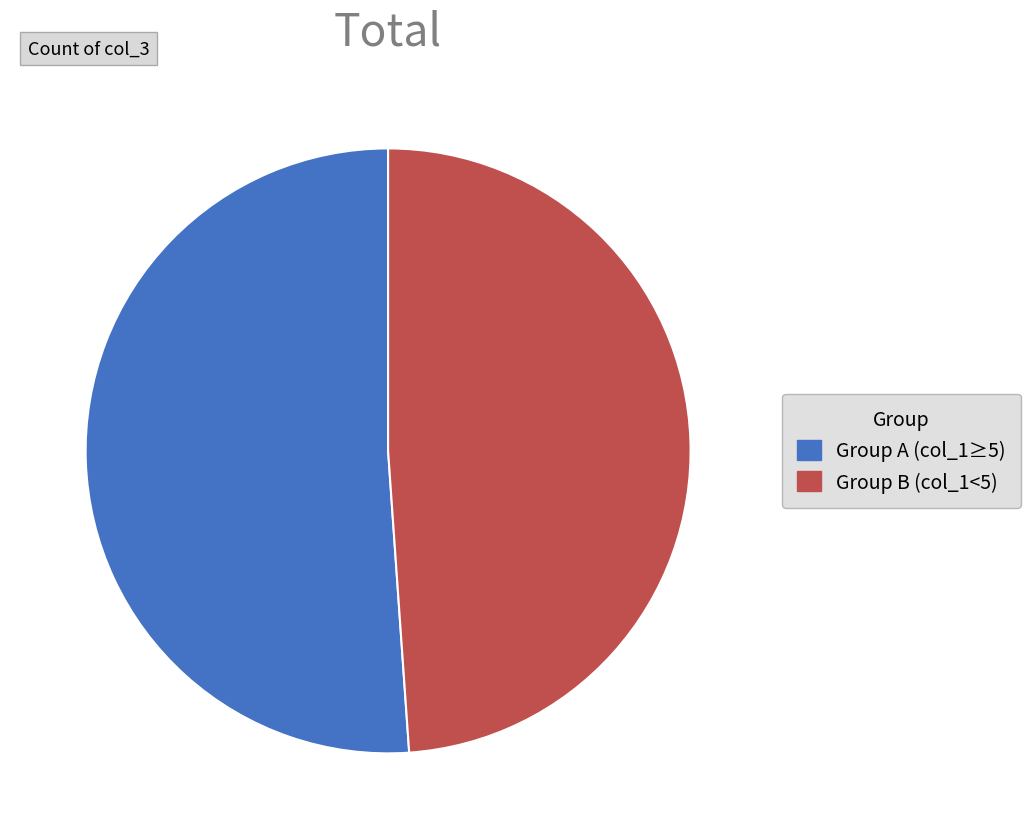

Rank the categories by value from lowest to highest.

Group B (col_1<5), Group A (col_1≥5)